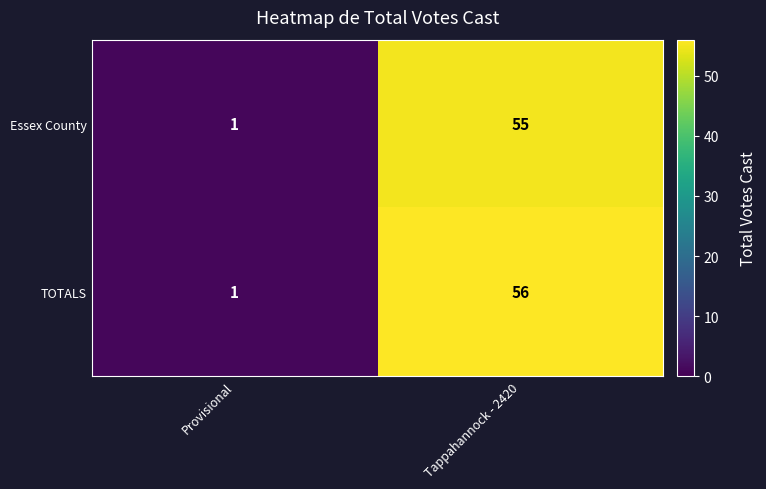

What is the greatest value displayed?

56